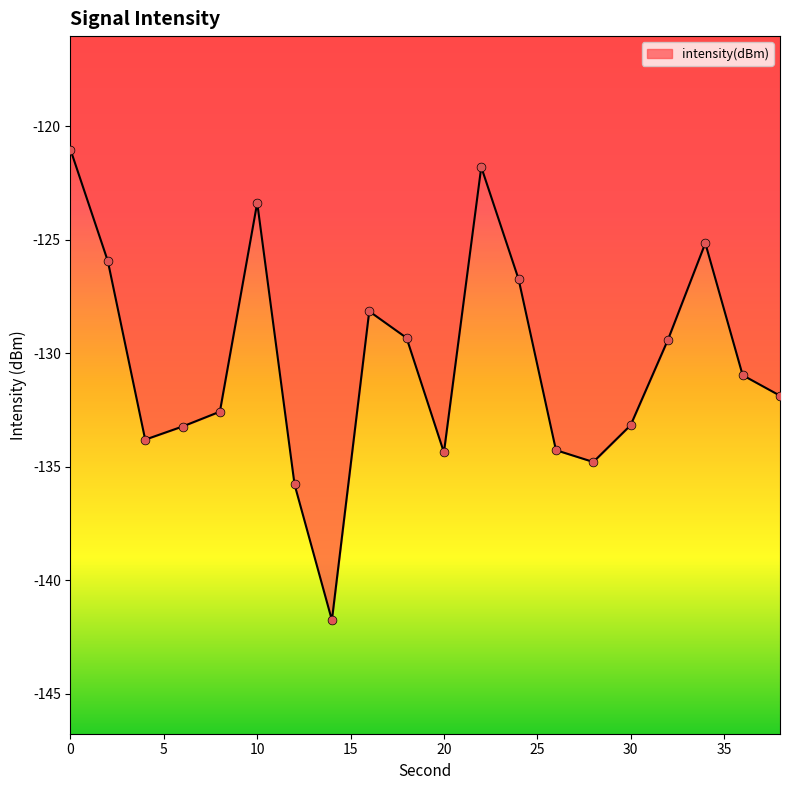

What is the maximum value shown in the chart?

-121.0